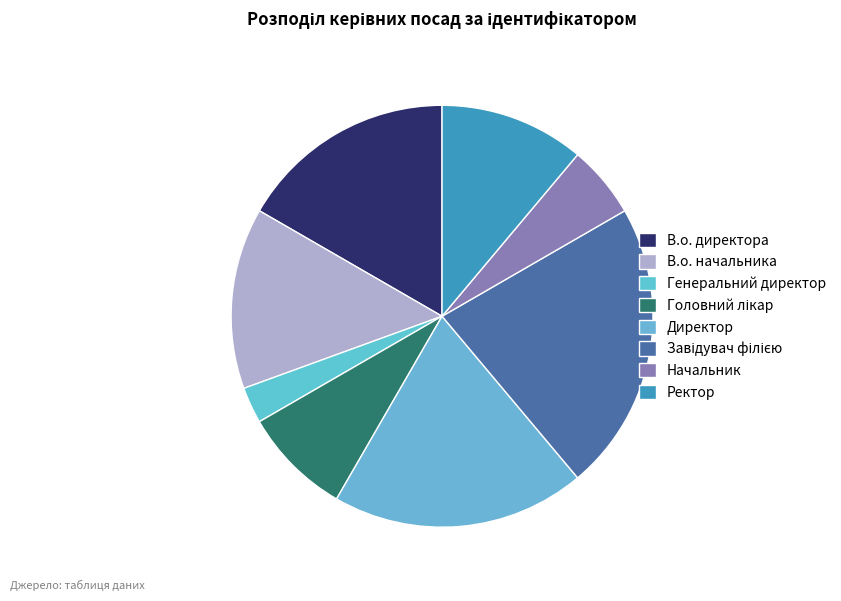

Which slice is the largest?

Завідувач філією